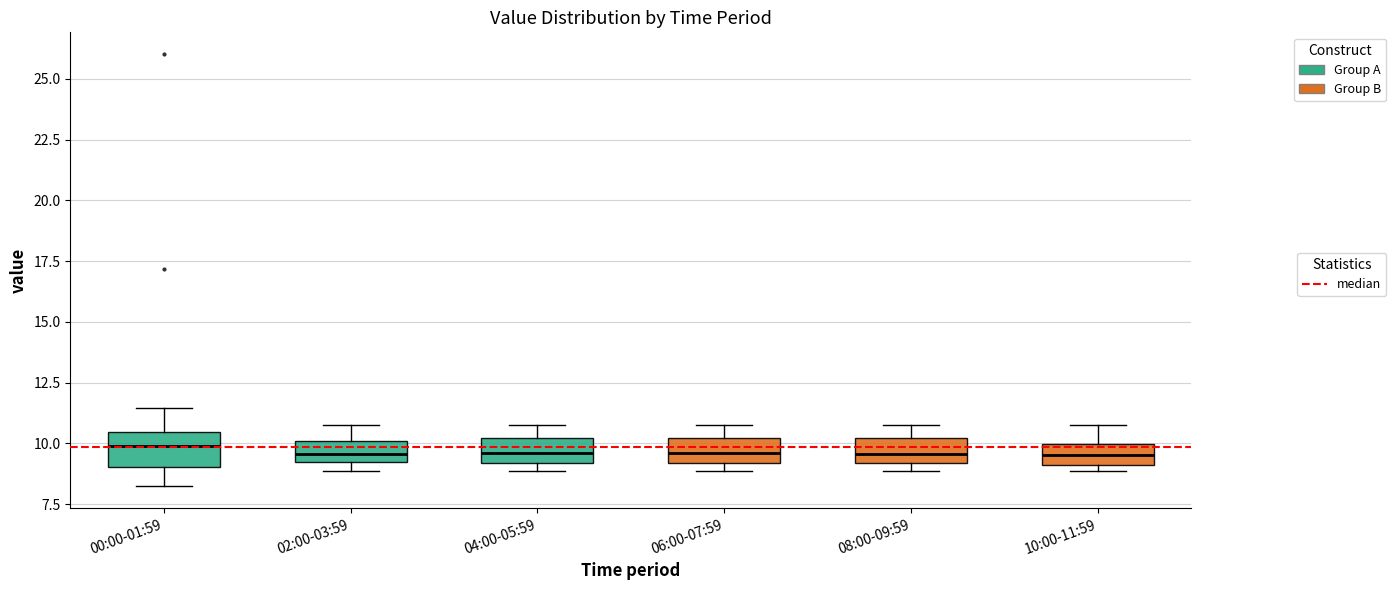

Where does the median line of the box for 06:00-07:59 sit on the y-axis? The values are not printed on the chart, so give them approximately, as read against the axis.

9.5